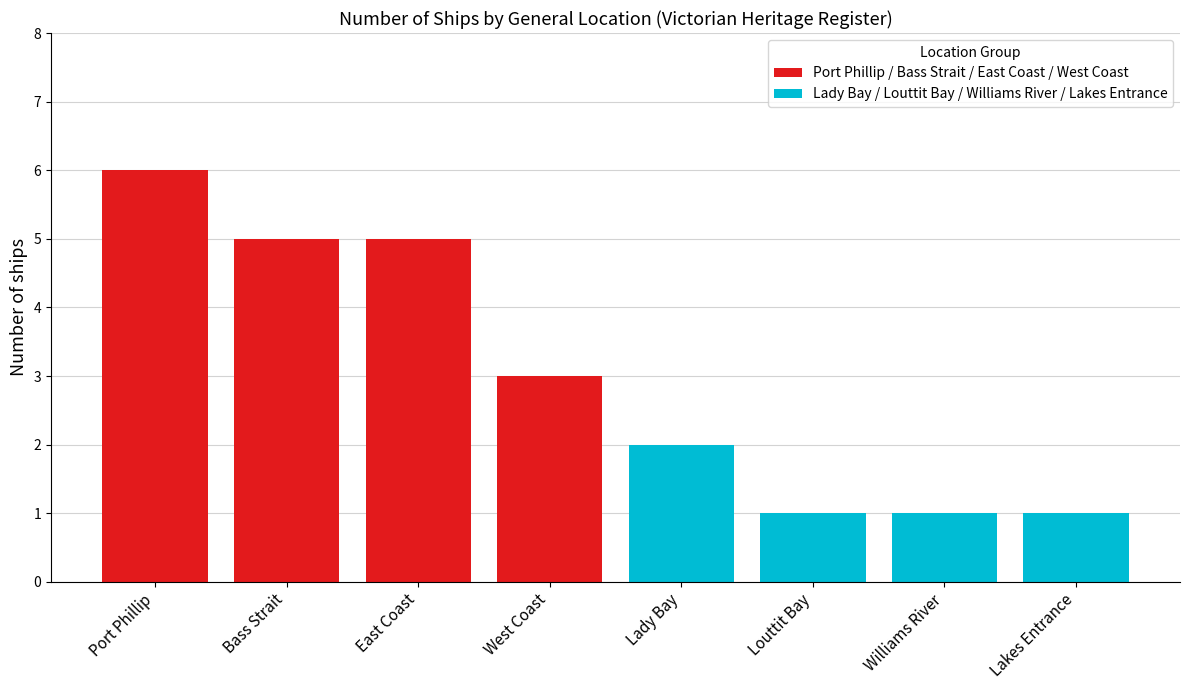

Which series has the widest spread of values?

Port Phillip / Bass Strait / East Coast / West Coast